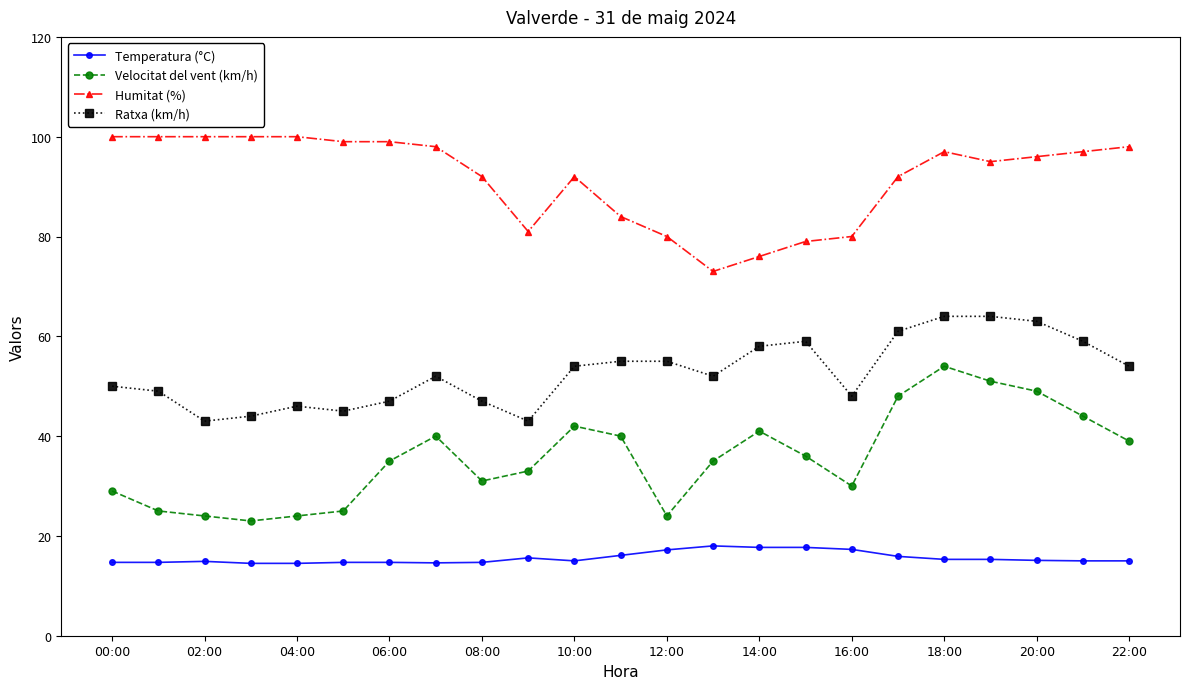

True or false: Velocitat del vent (km/h) has more than 0 interior local peaks.

True